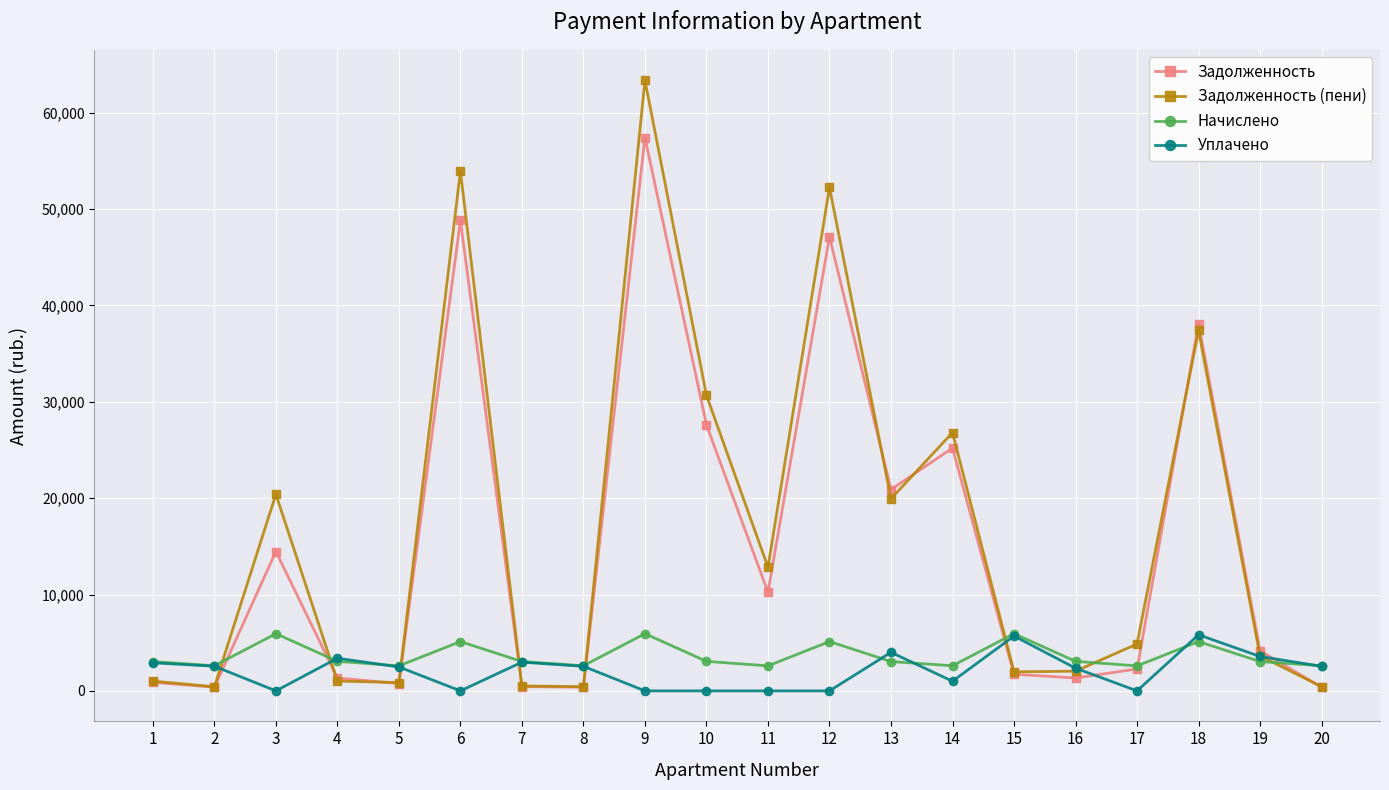

The value of Уплачено at 11 is 0.0. True or false?

True